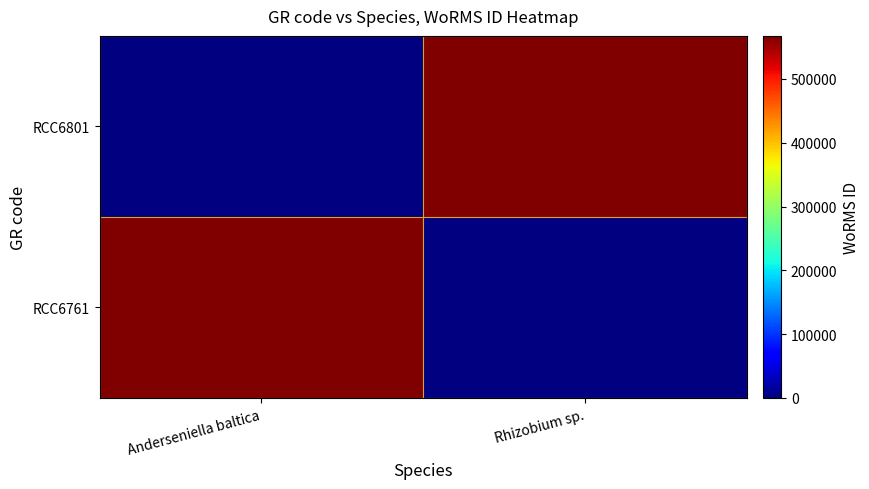

What is the difference between the highest and lowest values at Rhizobium sp.?

567567